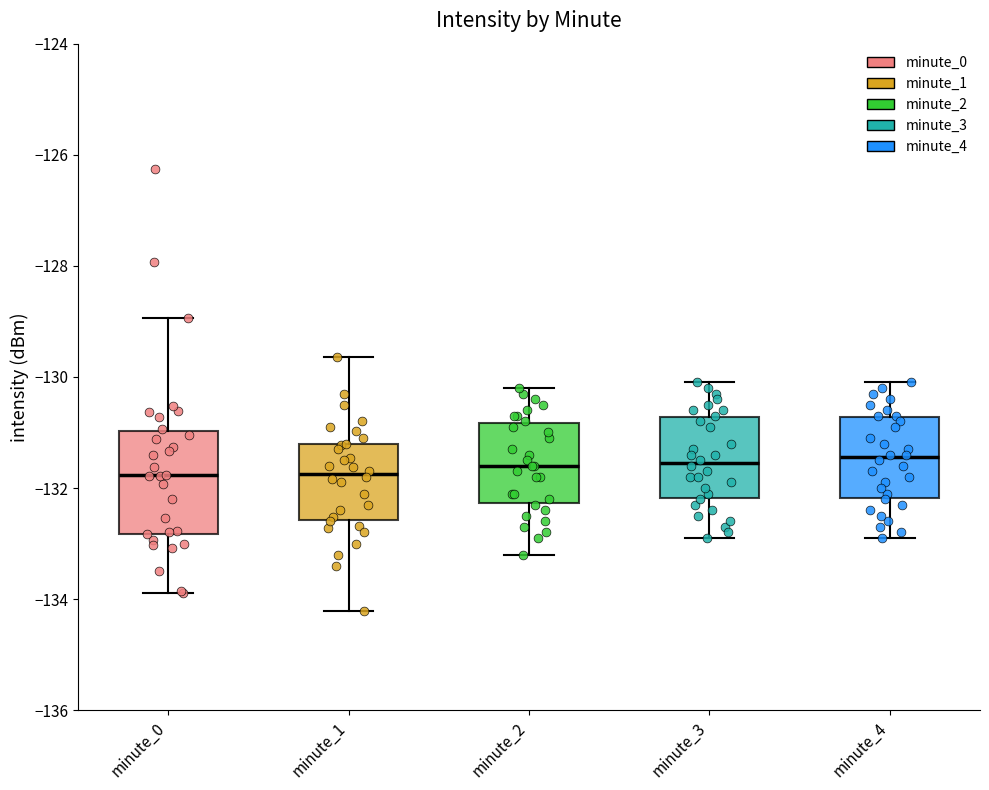

Reading left to right, read every box against the y-axis: the position of its median line, the range the box covers, and the ends of its whiskers. The values are not printed on the chart, so give them approximately, as read against the axis.

minute_0: median -131.8, box -132.8 to -131.0, whiskers -133.8 to -129.0
minute_1: median -131.8, box -132.6 to -131.2, whiskers -134.2 to -129.6
minute_2: median -131.6, box -132.2 to -130.8, whiskers -133.2 to -130.2
minute_3: median -131.6, box -132.2 to -130.8, whiskers -132.8 to -130.0
minute_4: median -131.4, box -132.2 to -130.8, whiskers -132.8 to -130.0